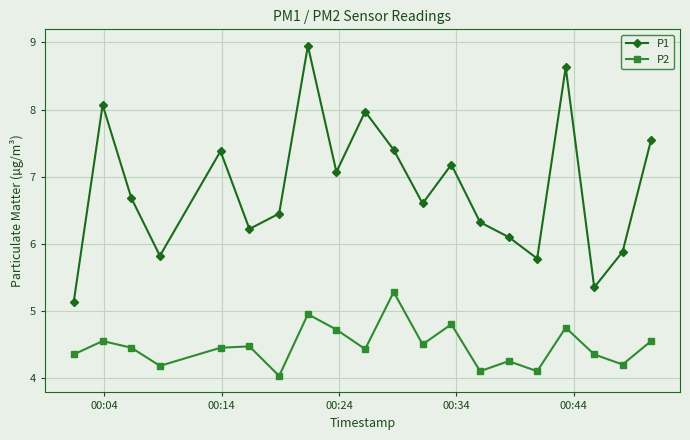

Rank the series by their maximum value, from highest to lowest.

P1, P2